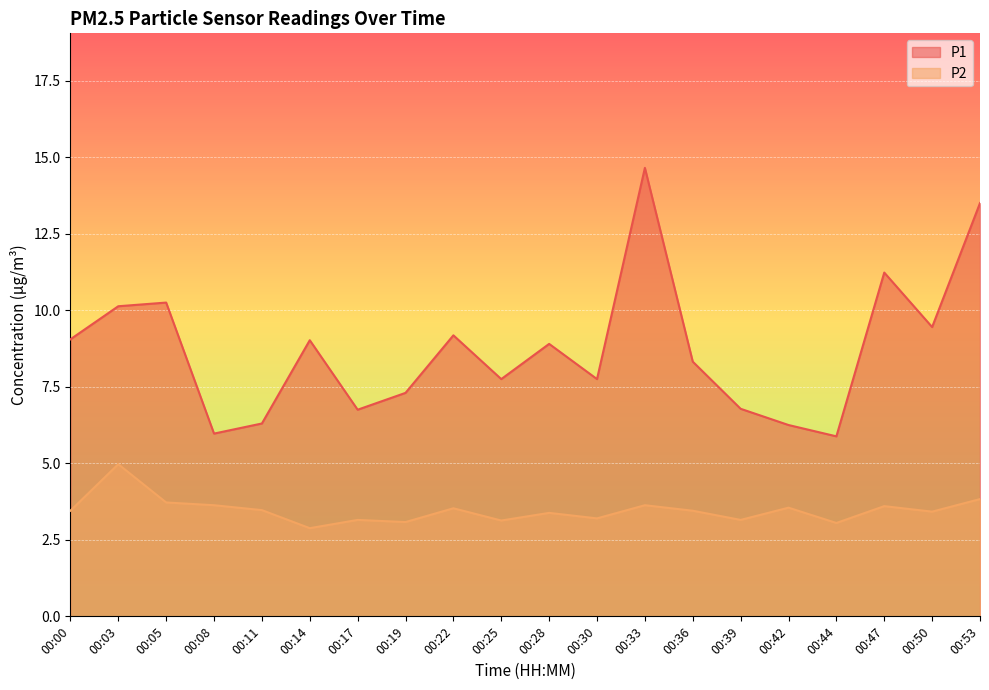

Reading left to right, what are all the values shown in this chart?

P1: 9.1	10.1	10.2	6.0	6.3	9.0	6.8	7.3	9.2	7.8	8.9	7.8	14.7	8.3	6.8	6.2	5.9	11.2	9.4	13.5
P2: 3.5	5.0	3.7	3.6	3.5	2.9	3.1	3.1	3.5	3.1	3.4	3.2	3.6	3.5	3.1	3.5	3.0	3.6	3.4	3.8